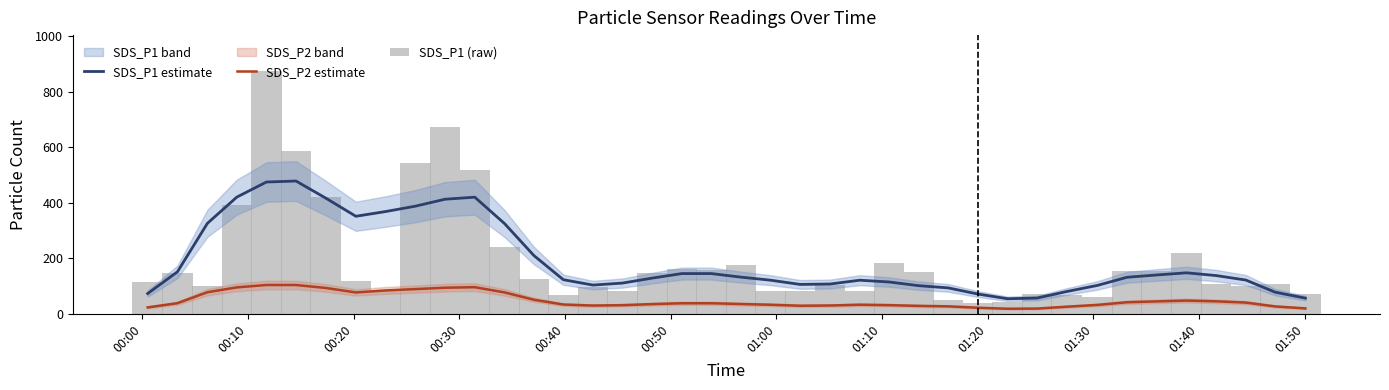

What is the value of the SDS_P2 estimate bar at the 32nd from the left?

24.7